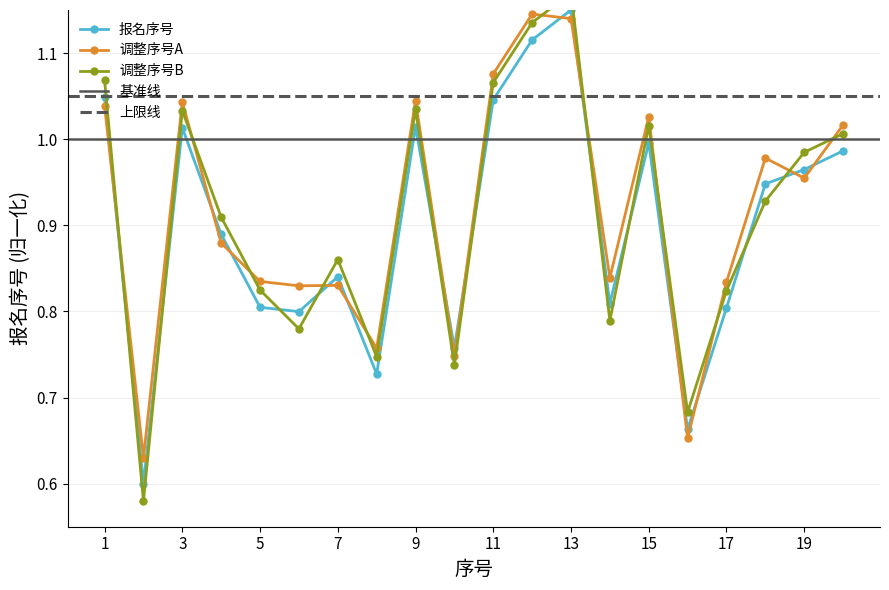

True or false: the data shows 0.8 at 7.

True